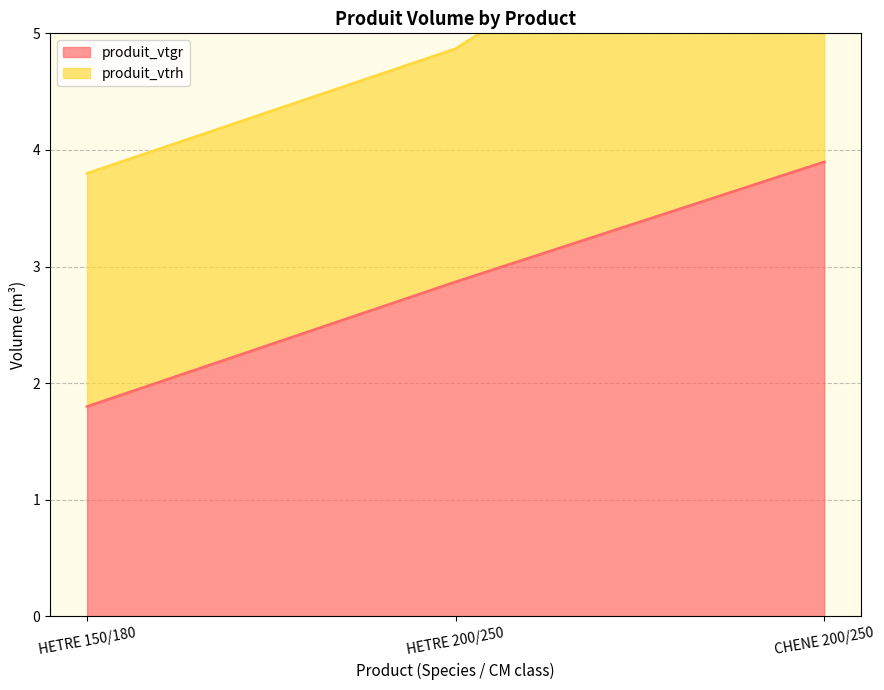

True or false: the data shows 1.3 at CHENE 200/250.

False